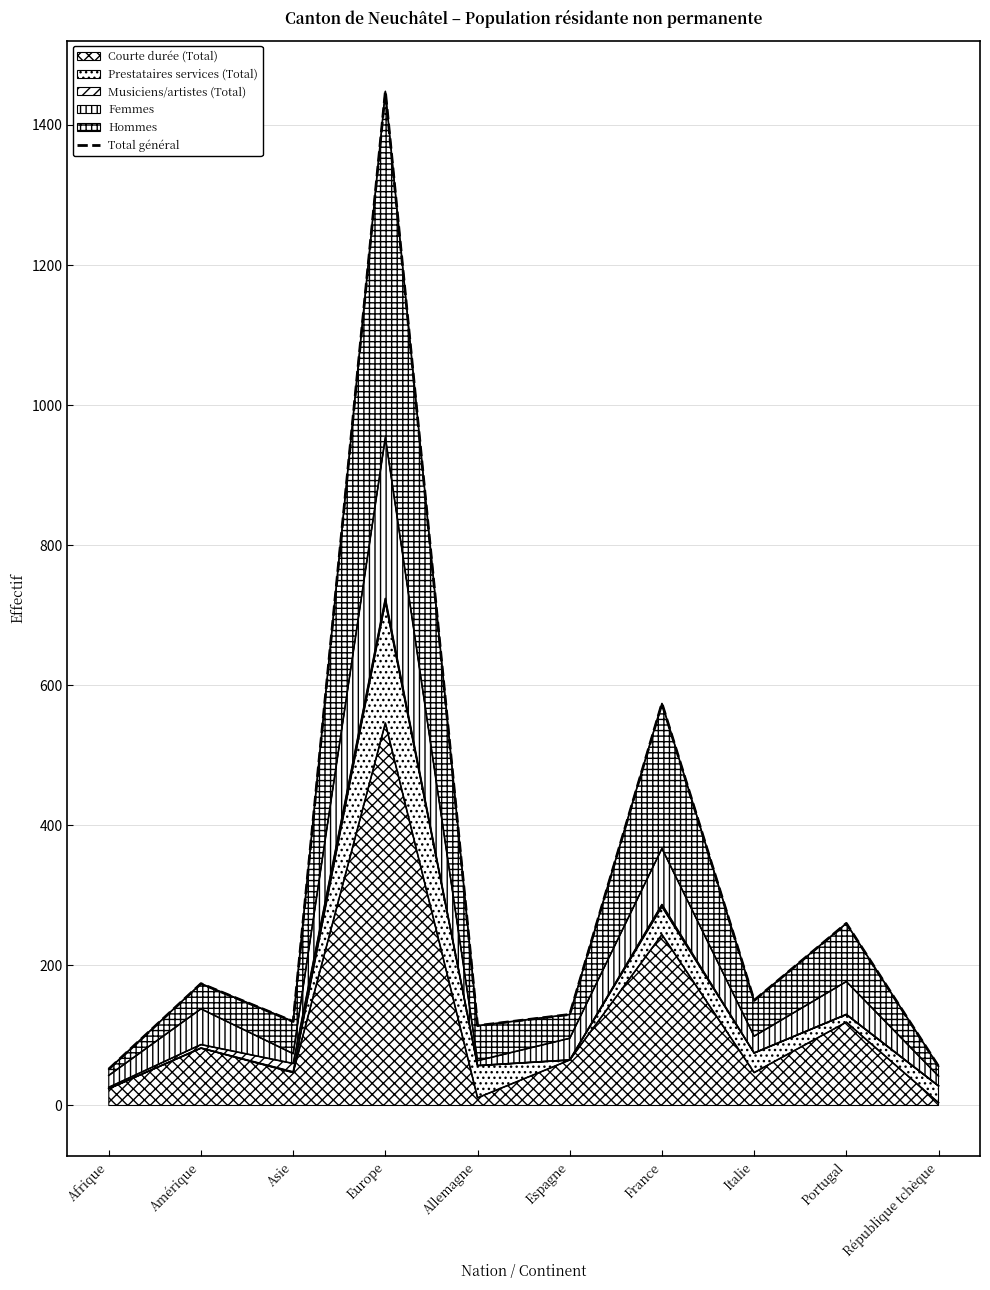

How many lines are shown in the chart?

1